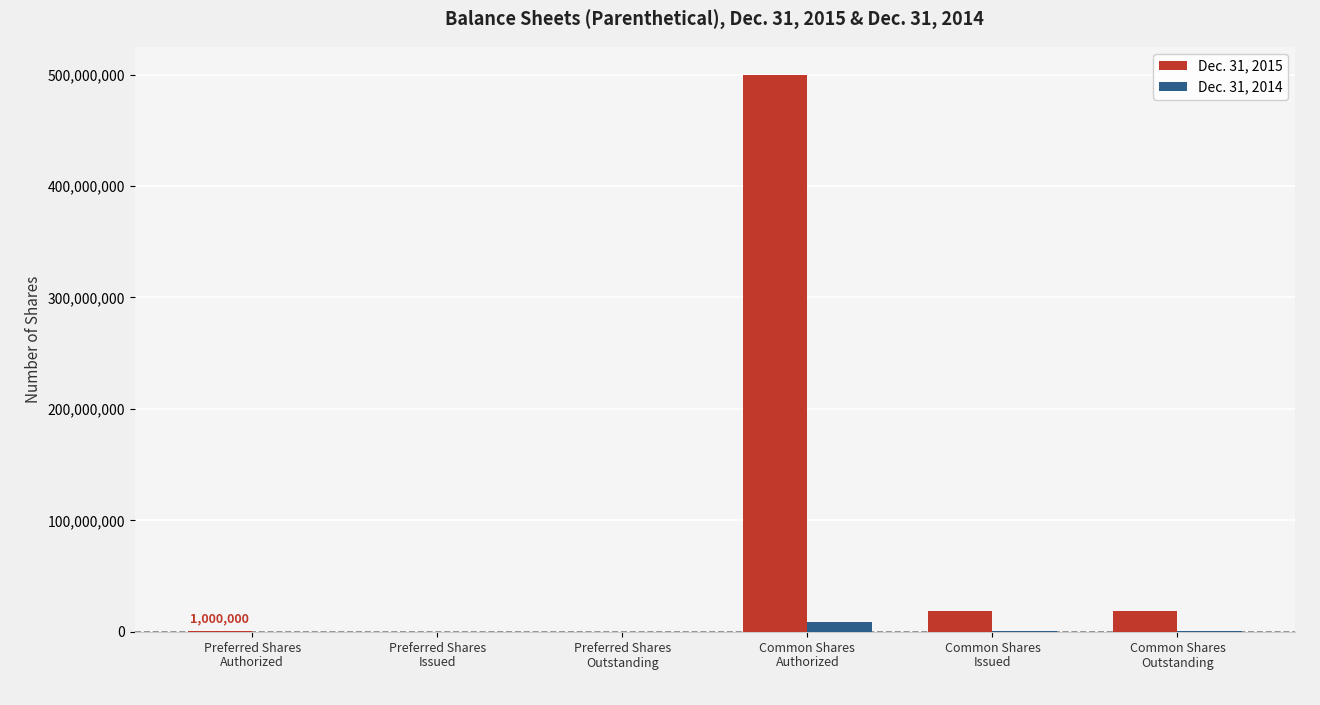

How many series are shown in this chart?

2